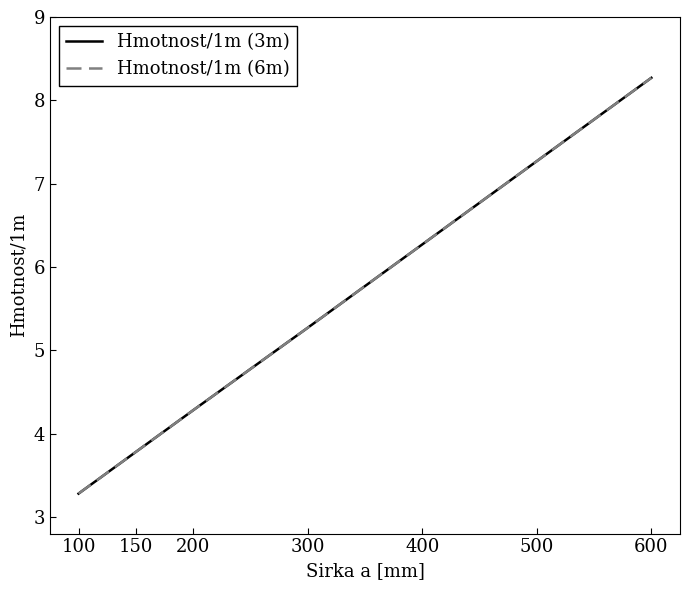

What is the sum of the Hmotnost/1m (6m) values at 100 and 150?

7.1